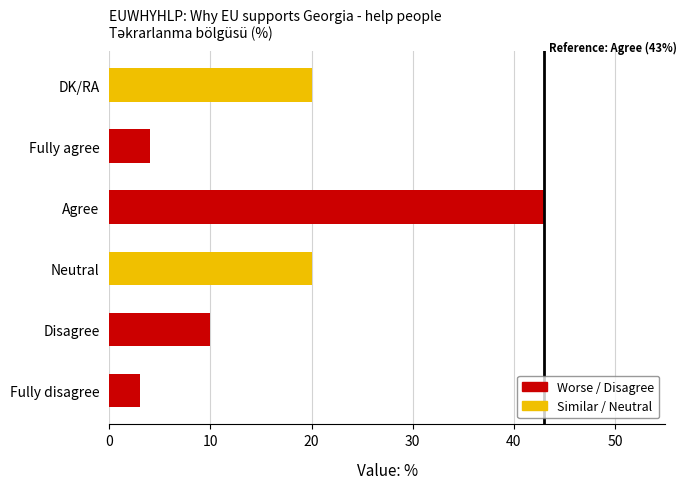

How many data points are less than 20?

3